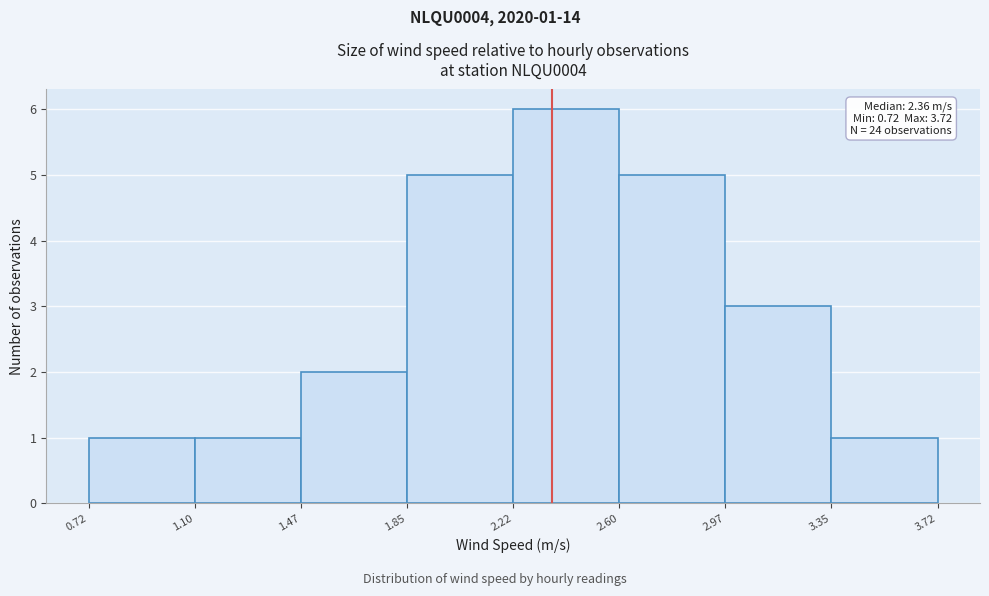

Which range on the x-axis has the tallest bar?

2.22 to 2.60